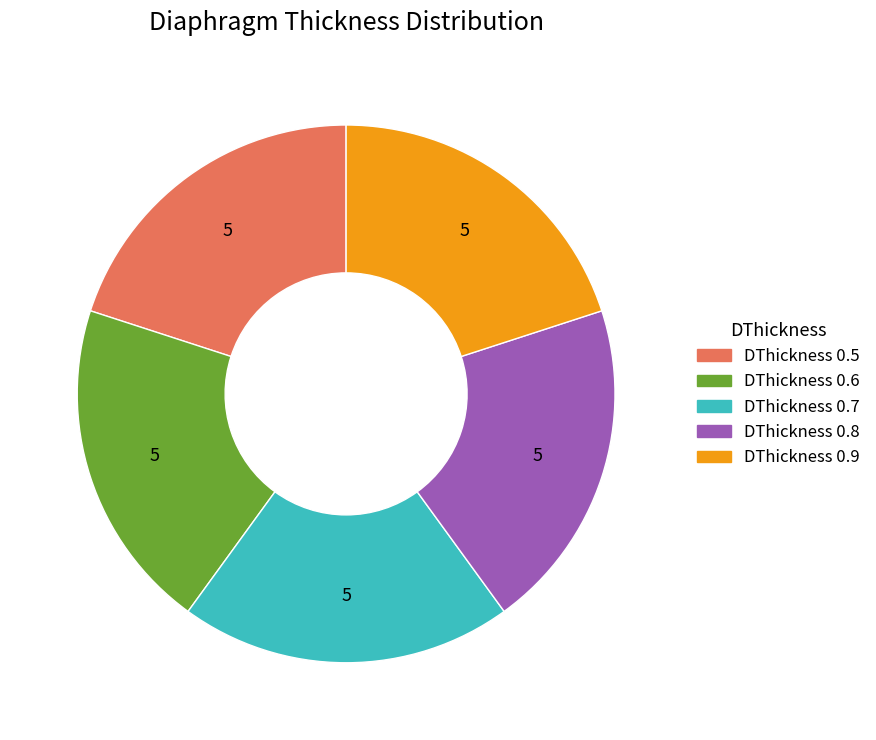

Is there a majority slice in this chart?

No